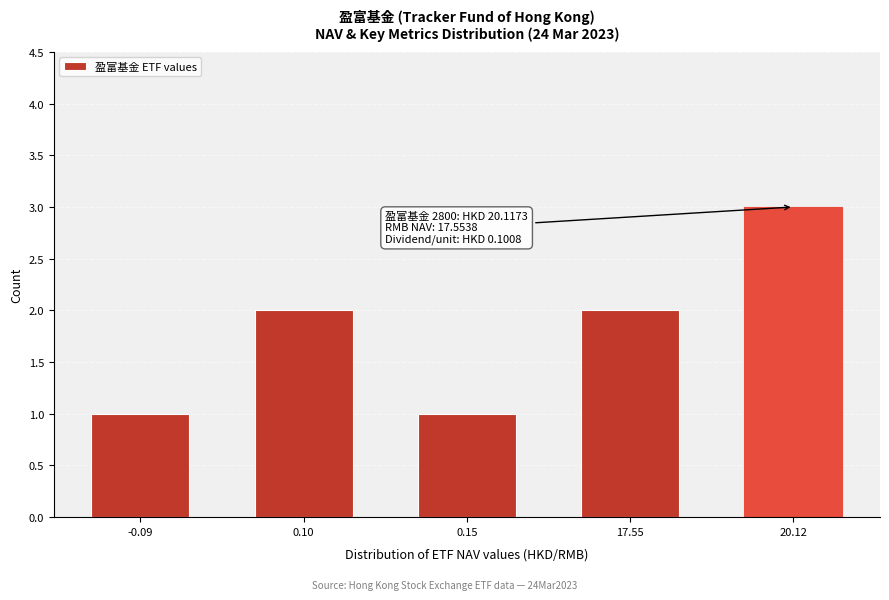

Reading left to right, list all the values displayed in this chart.

-0.09=1	0.10=2	0.15=1	17.55=2	20.12=3